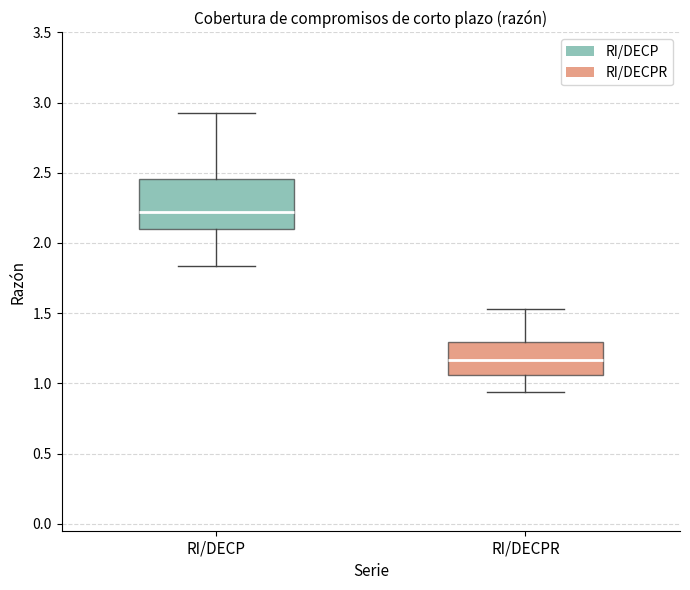

Which box has the lowest median line?

RI/DECPR